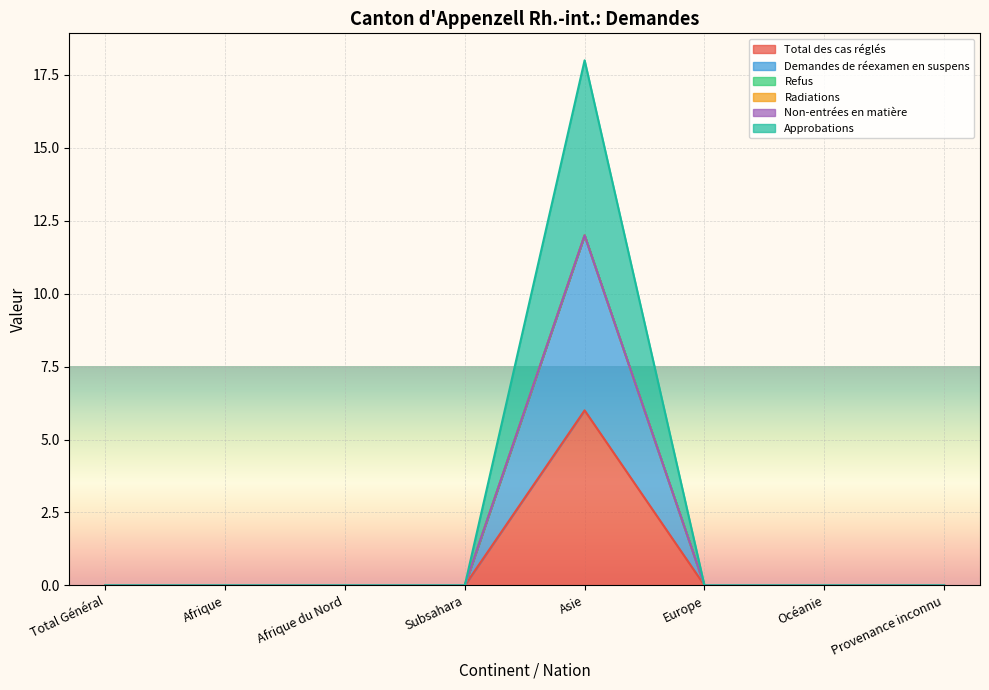

How many values in Approbations are above zero?

1